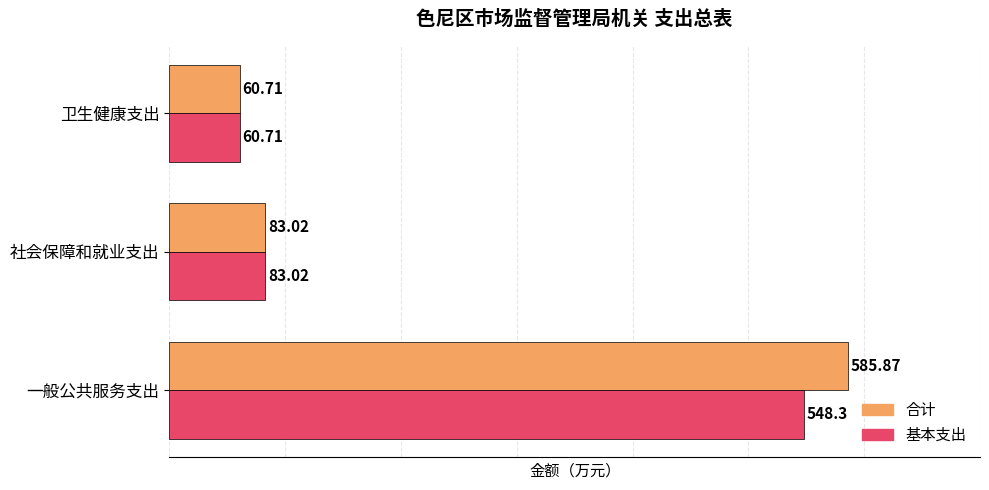

Rank the categories by 合计 value from highest to lowest.

一般公共服务支出, 社会保障和就业支出, 卫生健康支出